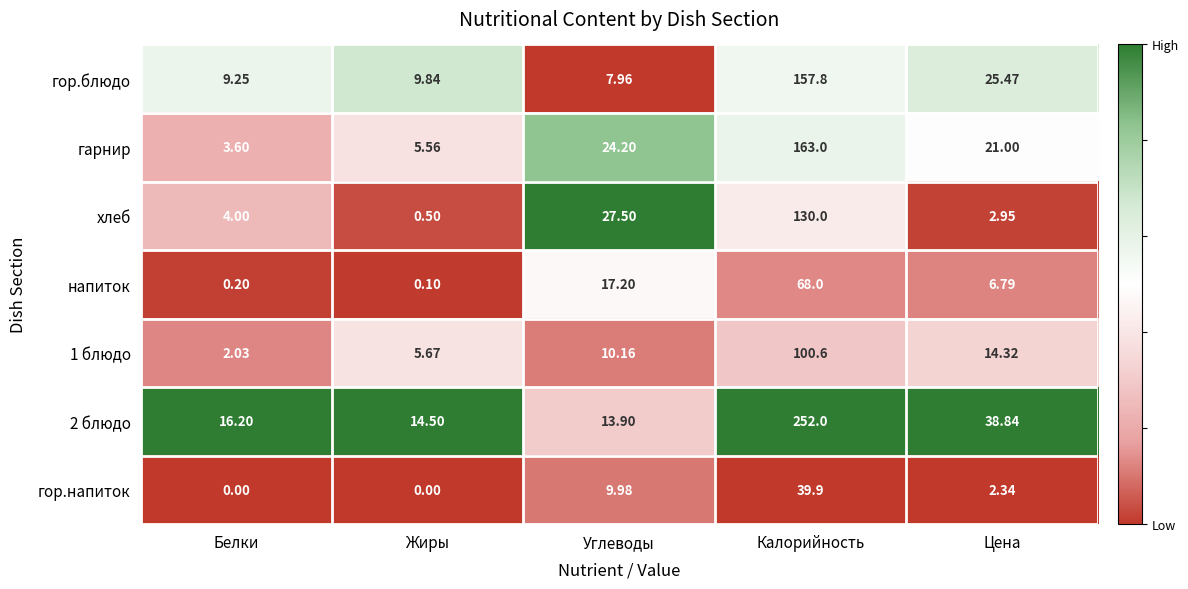

Between Белки and Углеводы, which series saw the biggest shift?

хлеб